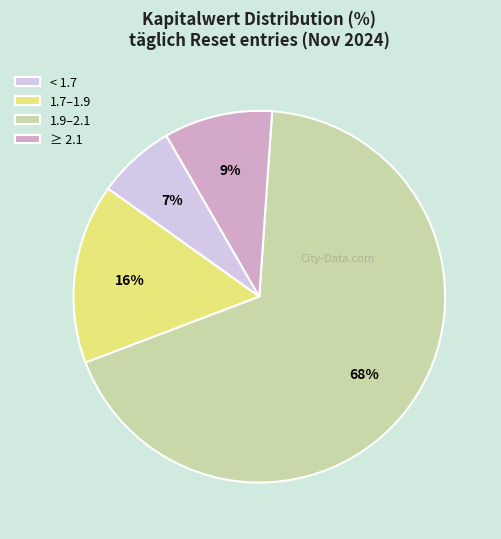

Which slice is the largest?

1.9–2.1